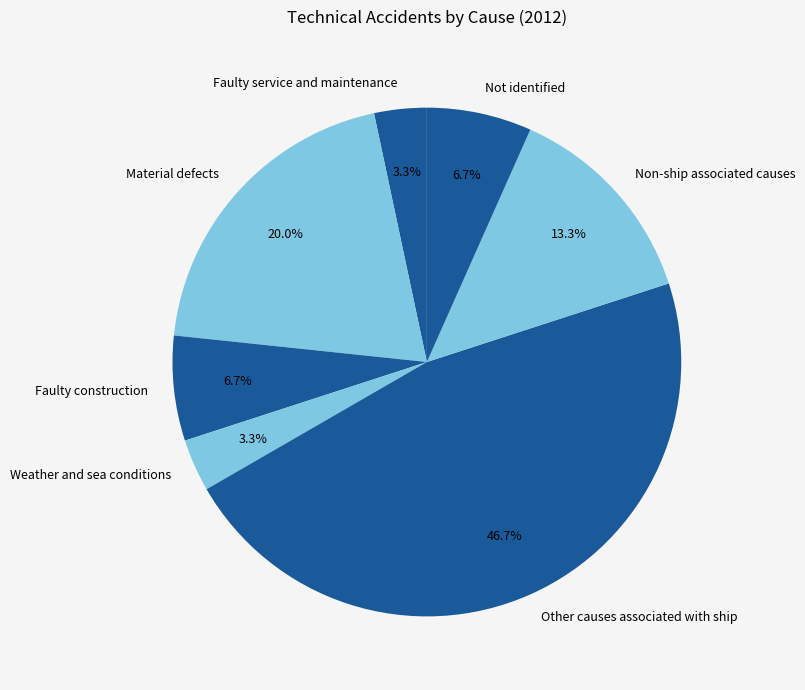

To the nearest percent, what is the combined percentage of Material defects and Non-ship associated causes?

33%